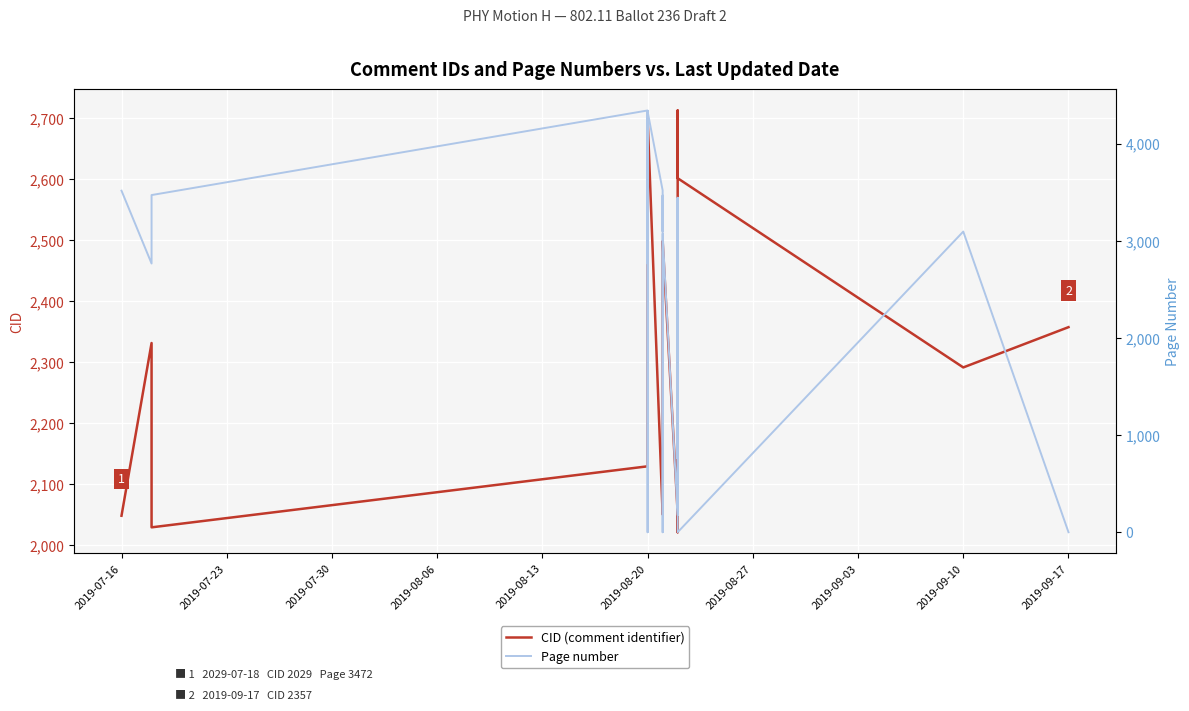

Which series has the widest spread of values?

Page number